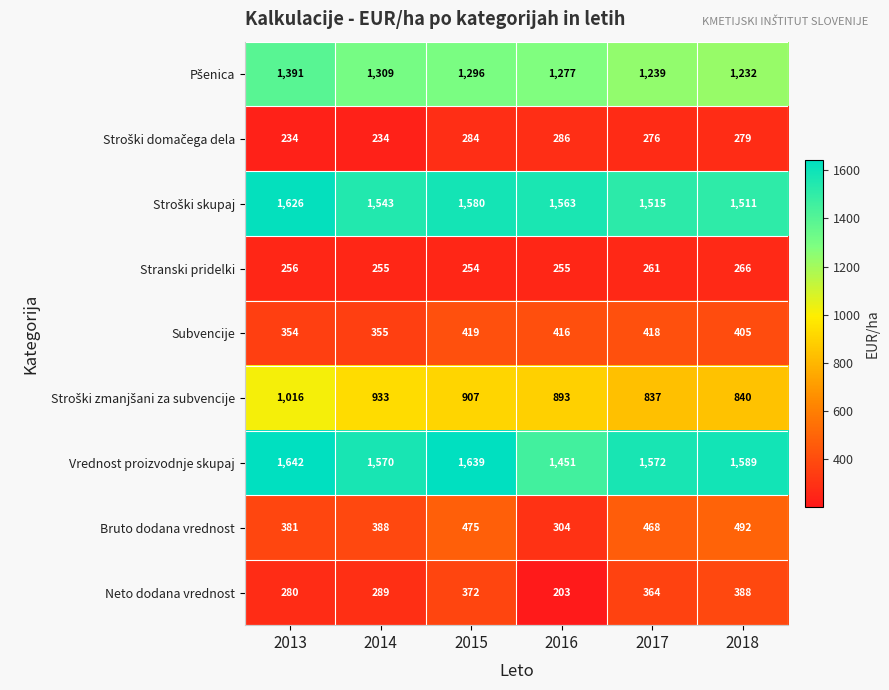

At which category is the sum across all series the highest?

2015